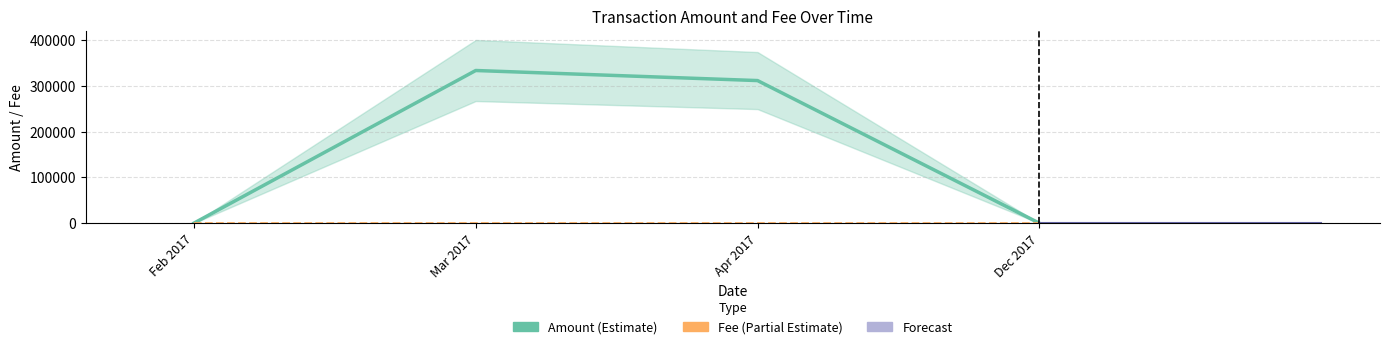

At which category does the chart reach its peak across all series?

Mar 2017